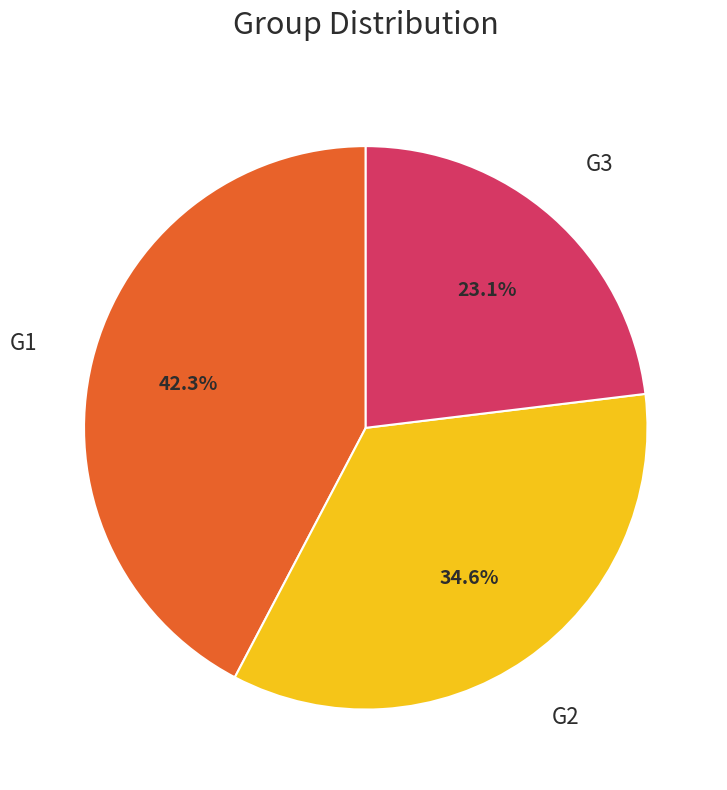

Is there a majority slice in this chart?

No